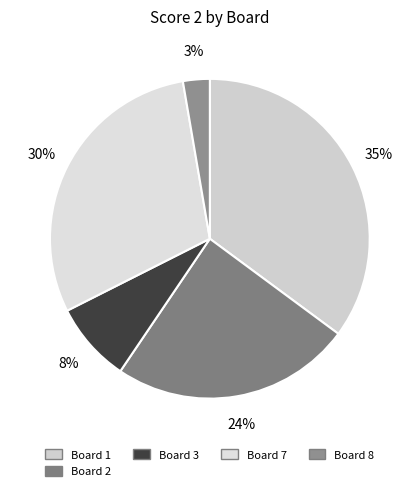

How many segments does this pie chart have?

5